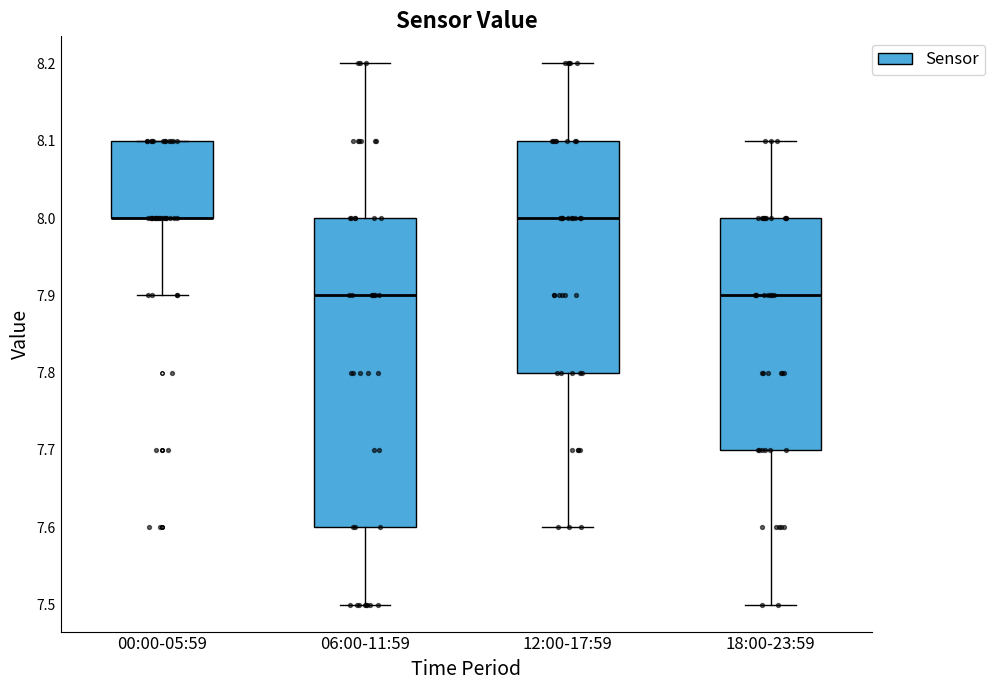

Reading left to right, transcribe this box plot: for each box, give where its median line is, the range the box spans, and where its two whiskers end, as read against the y-axis. The values are not printed on the chart, so give them approximately, as read against the axis.

00:00-05:59: median 8.0 (drawn on the box's lower edge), box 8.0 to 8.1, whiskers 7.9 to 8.1
06:00-11:59: median 7.9, box 7.6 to 8.0, whiskers 7.5 to 8.2
12:00-17:59: median 8.0, box 7.8 to 8.1, whiskers 7.6 to 8.2
18:00-23:59: median 7.9, box 7.7 to 8.0, whiskers 7.5 to 8.1